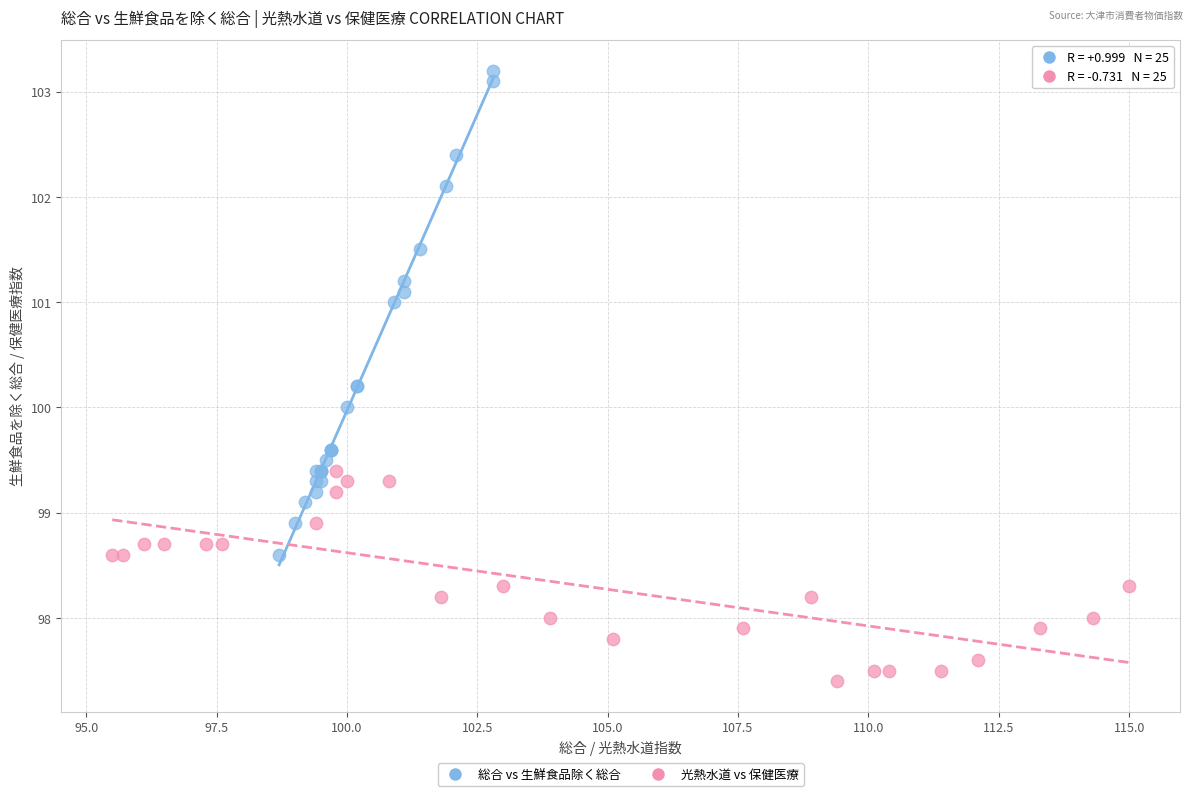

What are all the series names shown in the legend?

総合 vs 生鮮食品除く総合, 光熱水道 vs 保健医療